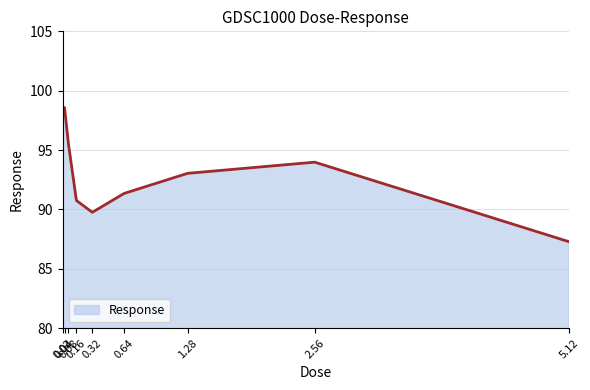

How many values are below 93?

4